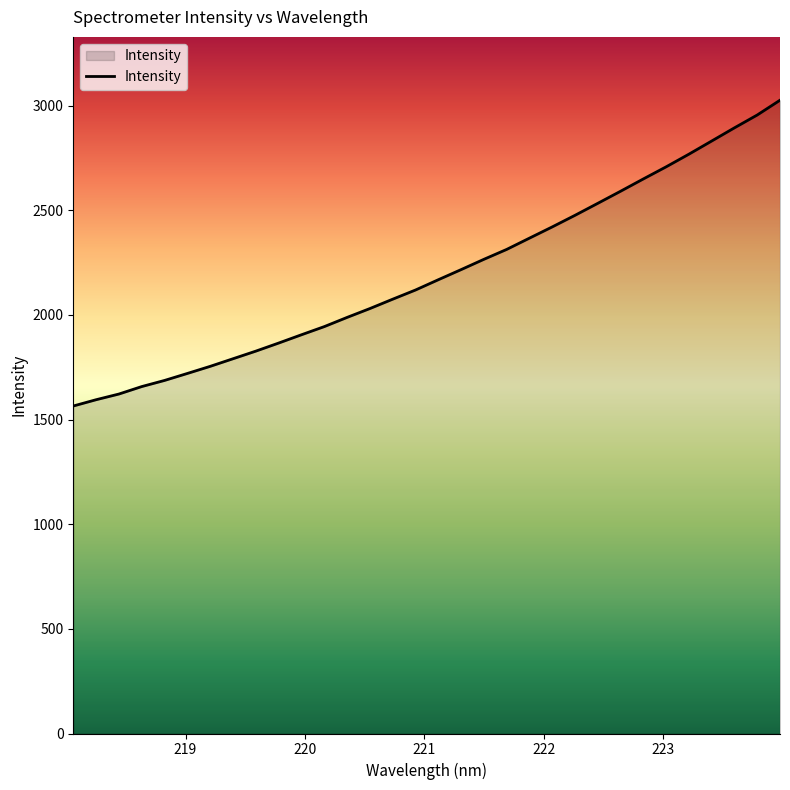

Does the chart have visible grid lines?

No